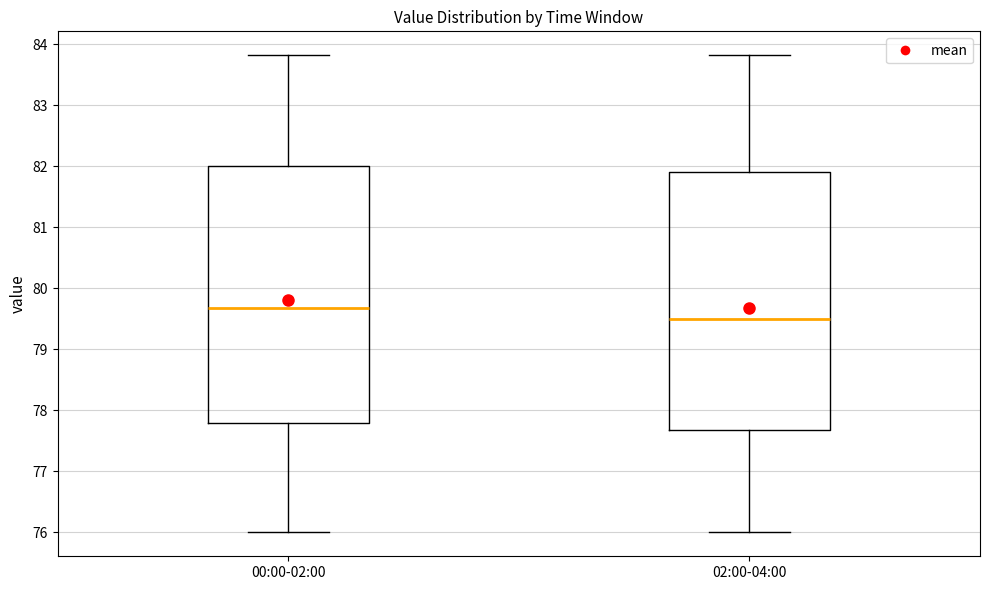

Where is the upper edge of the box for 02:00-04:00 on the y-axis? The values are not printed on the chart, so give them approximately, as read against the axis.

81.9